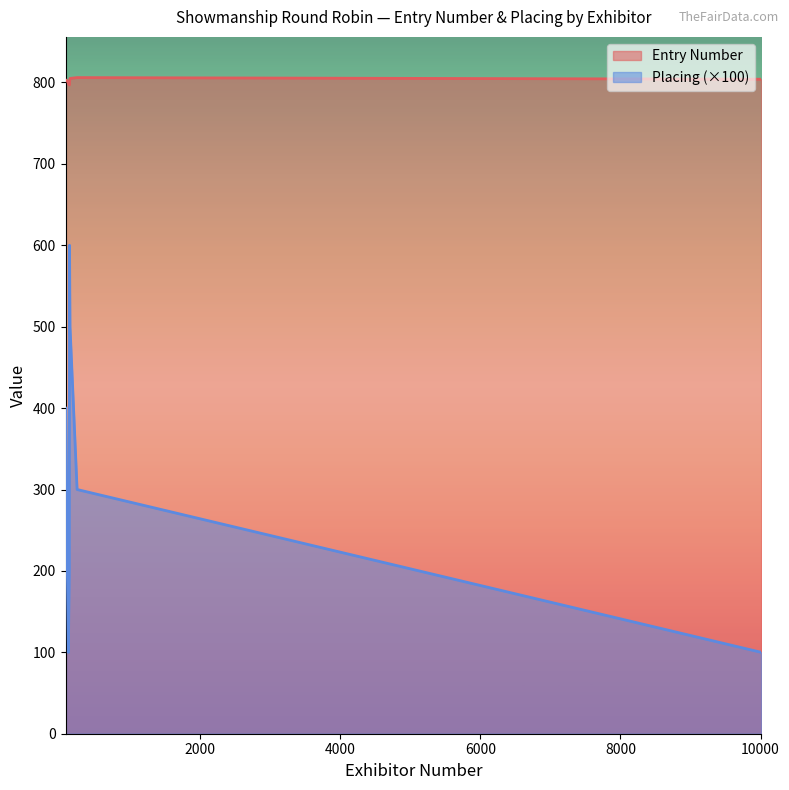

True or false: Placing and Entry Number intersect in this chart.

False